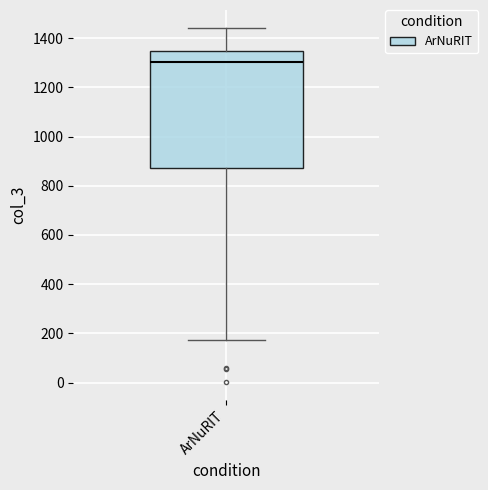

Where does the median line of the box for ArNuRIT sit on the y-axis? The values are not printed on the chart, so give them approximately, as read against the axis.

1300